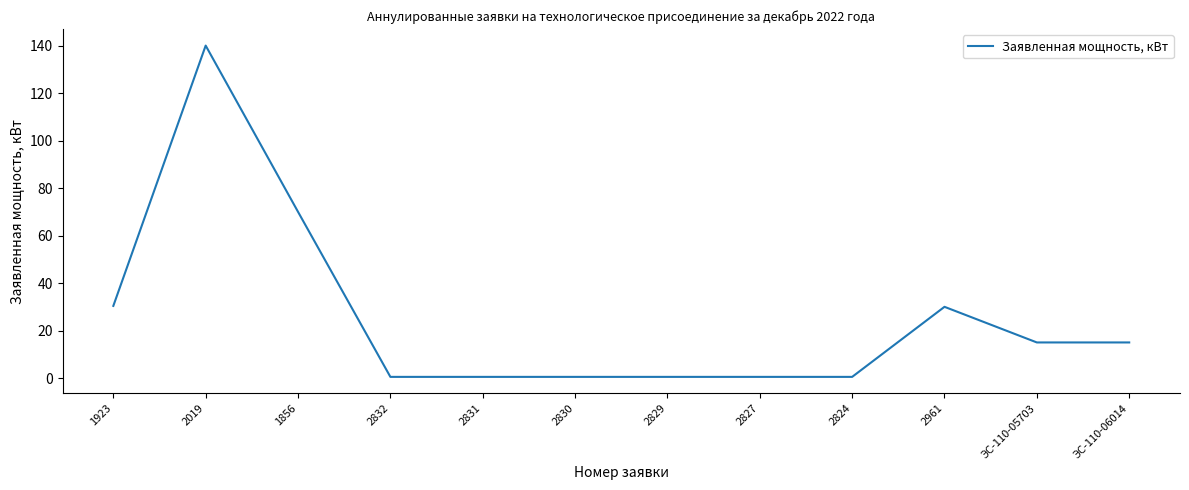

Does the chart display data point markers on the line(s)?

No